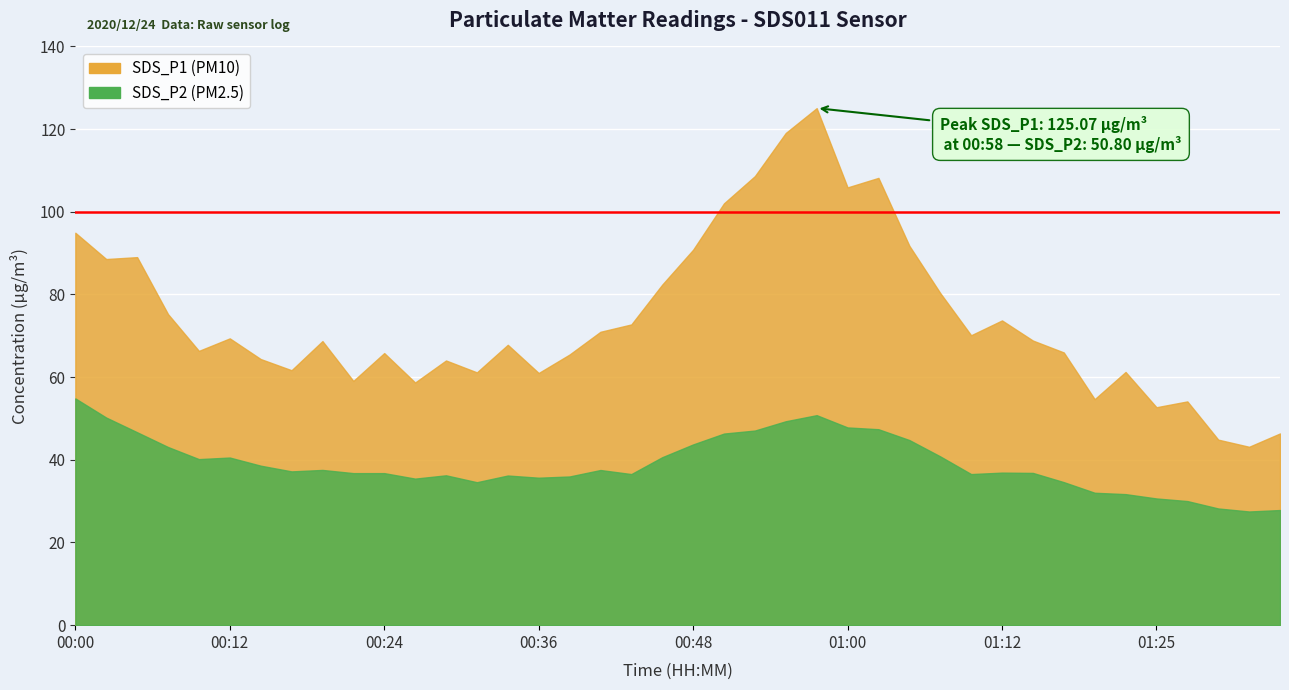

What is the smallest value displayed?

27.5